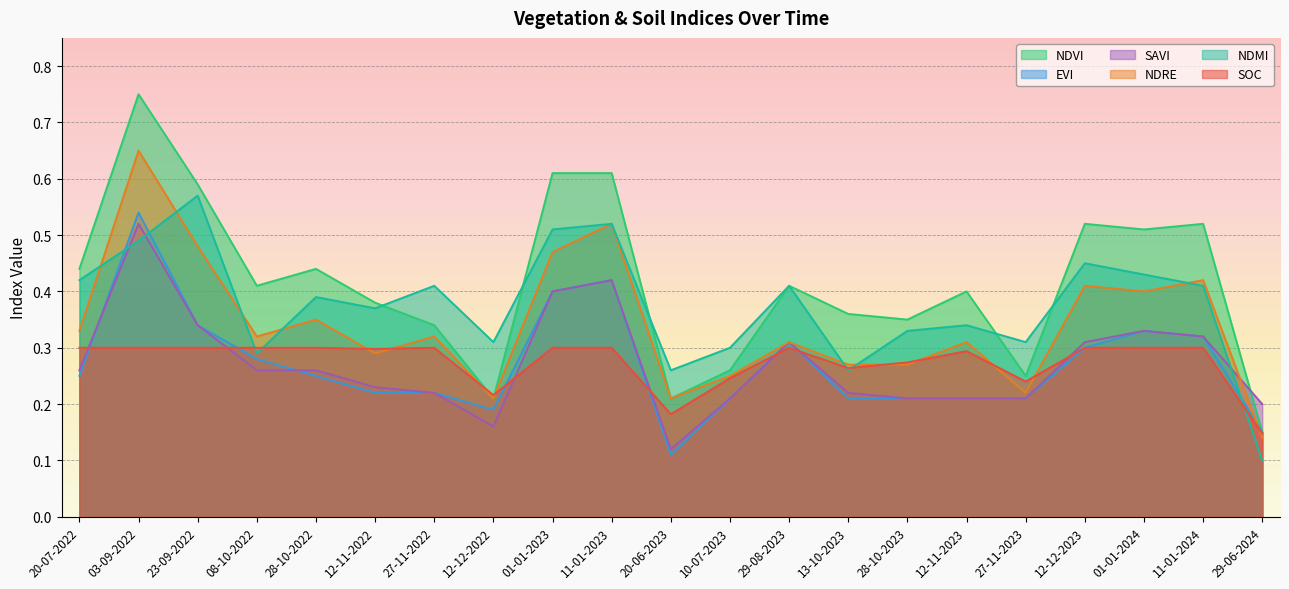

What is the total value across all series at 28-10-2022?

2.0